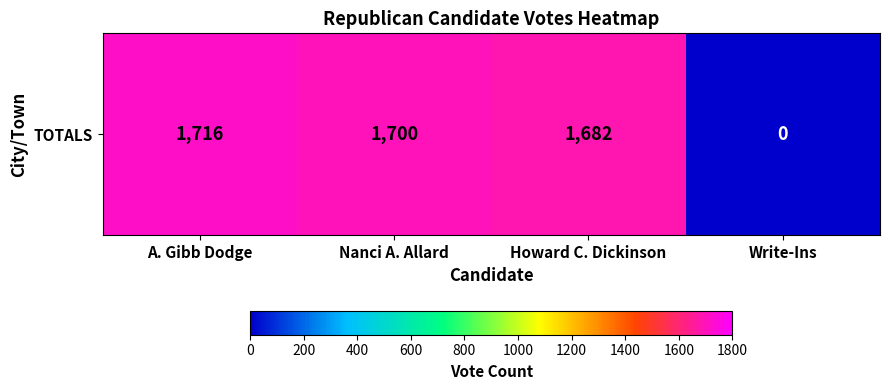

What is the average value?

1274